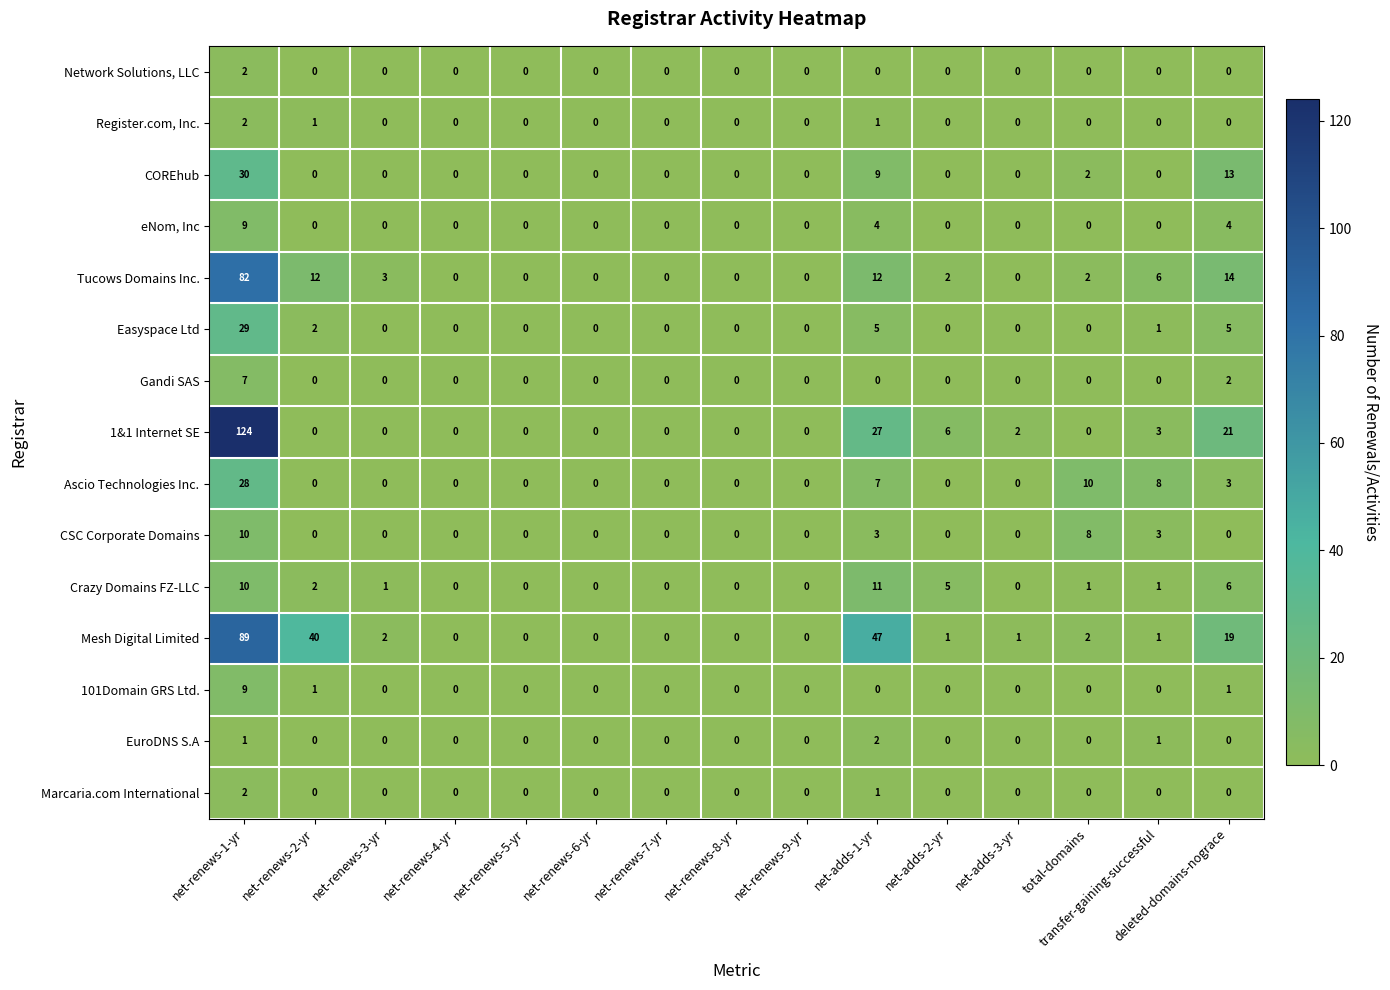

How many eNom, Inc values are between 0 and 1?

12